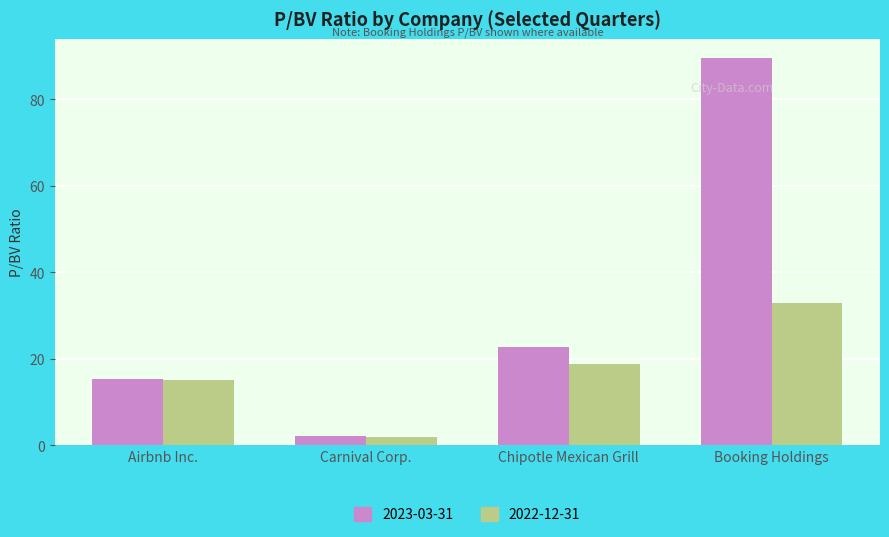

Is it true that 2023-03-31 equals 130.6 at Booking Holdings?

False